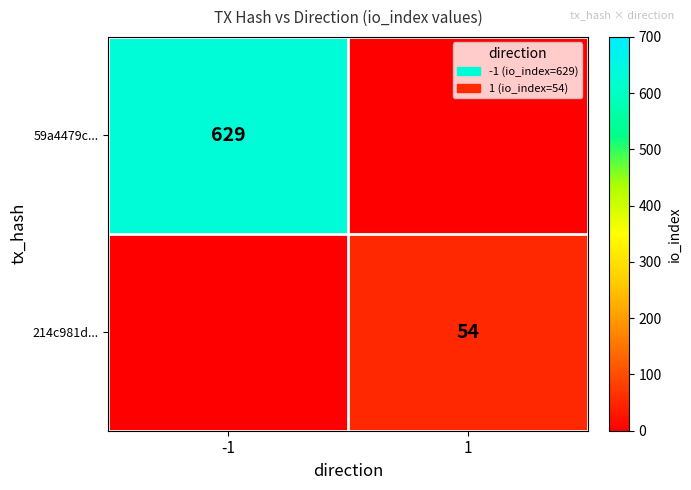

Is it true that 59a4479c... equals 828 at -1?

False